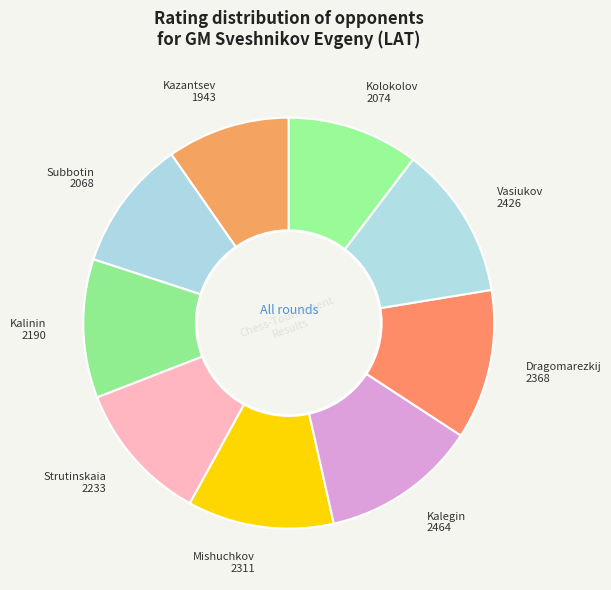

Which category has the smallest portion of the pie?

Kazantsev 1943